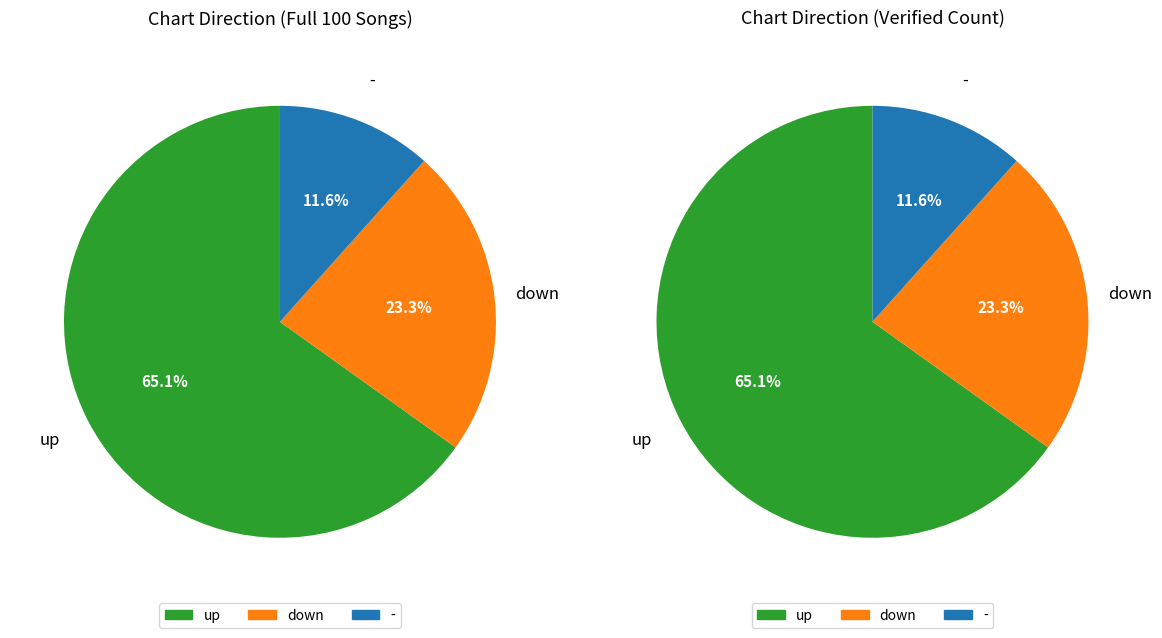

What percentage is the - slice, to the nearest percent?

12%